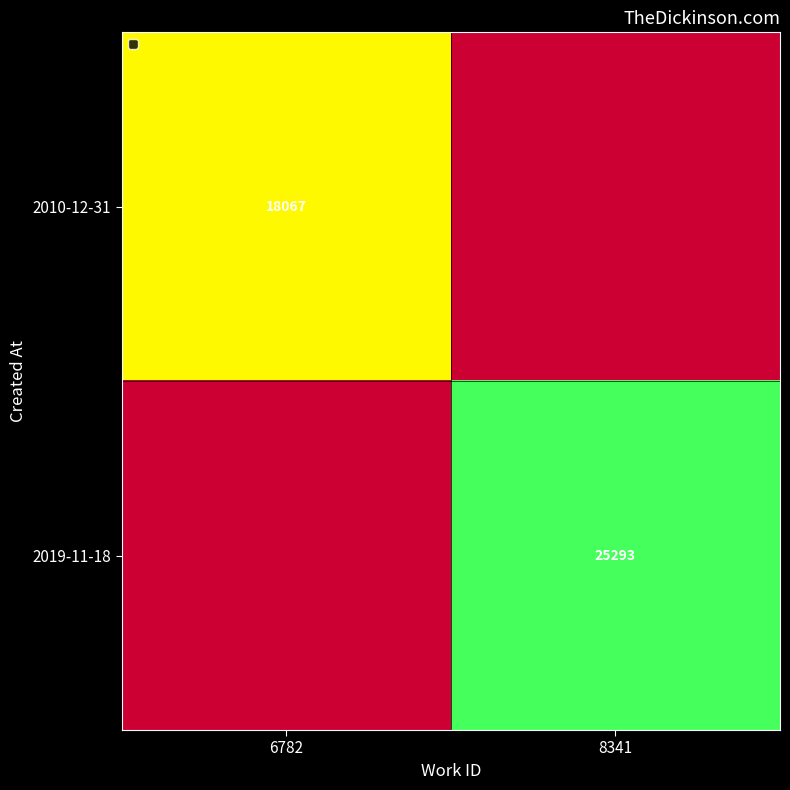

The 2010-12-31 series shows 18067 at 6782. True or false?

True